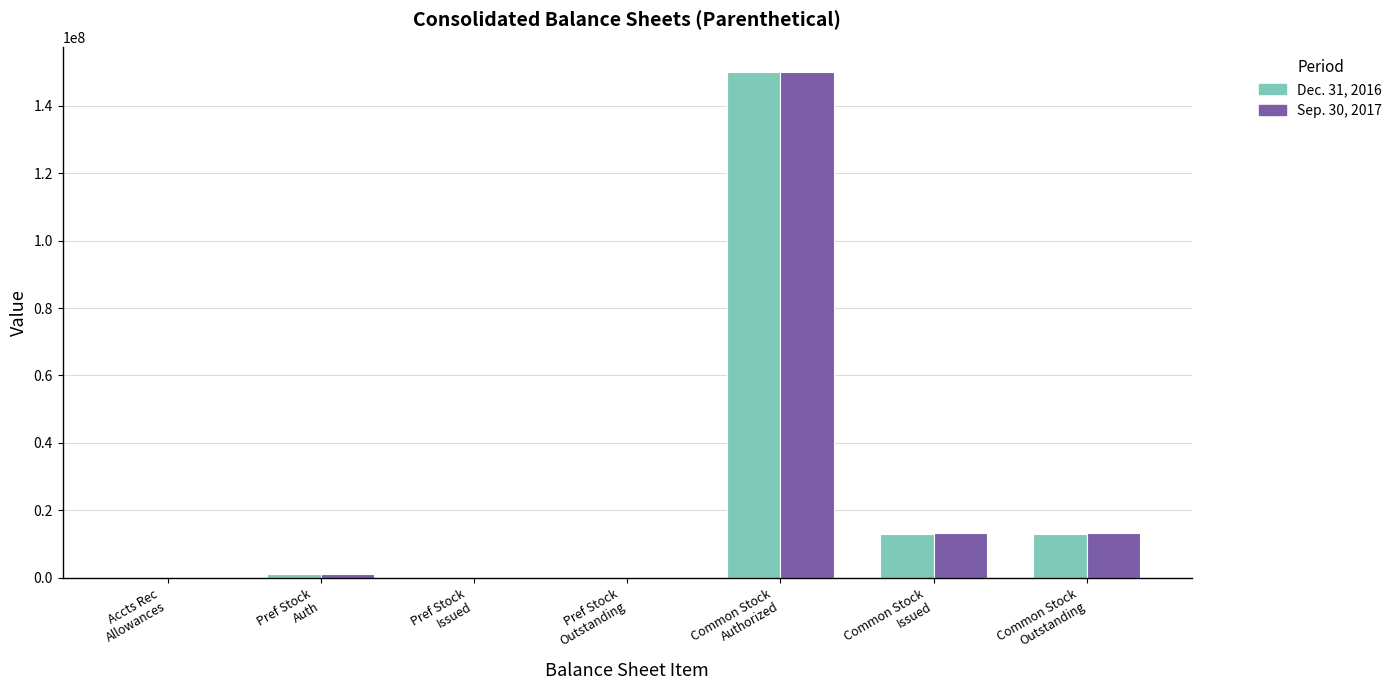

How many distinct data groups are displayed?

2